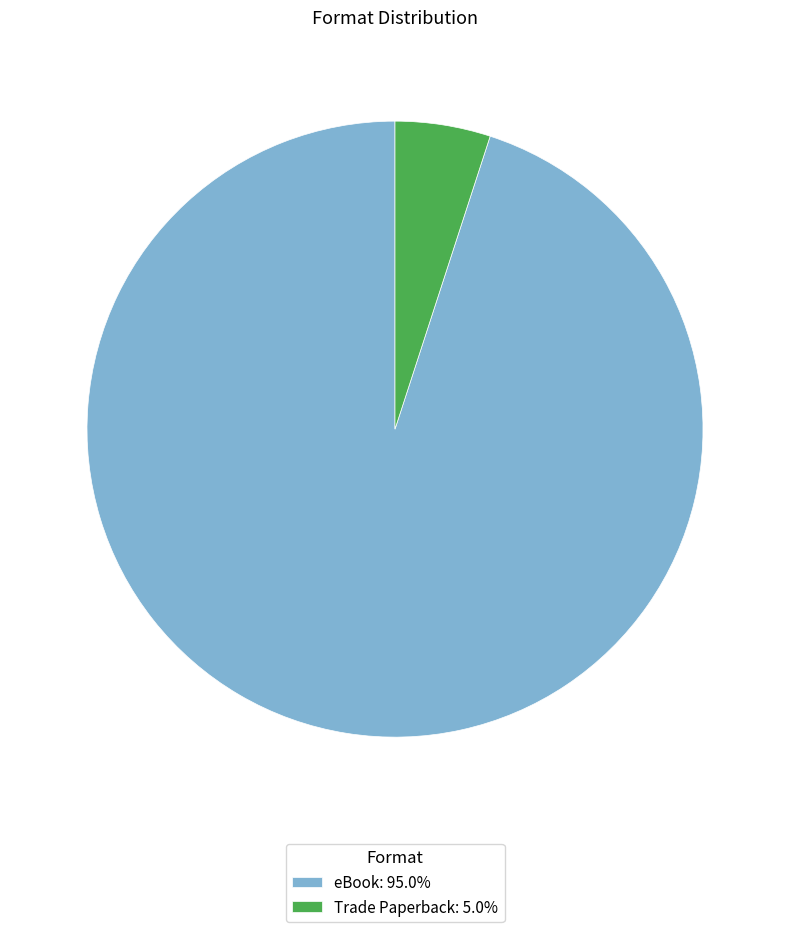

The Trade Paperback slice represents 5% of the pie. True or false?

True